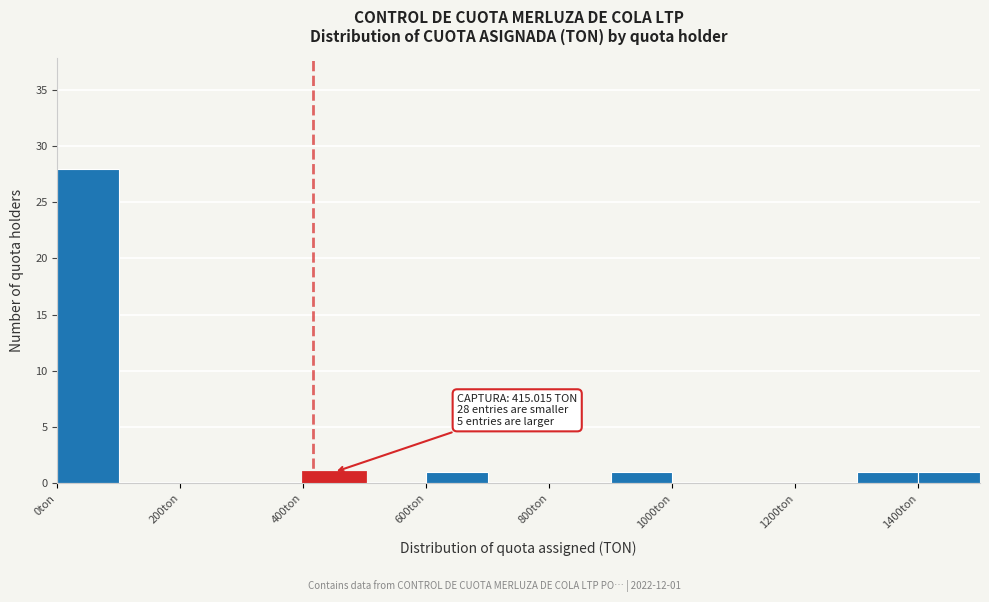

Which range on the x-axis has the tallest bar?

0 to 100